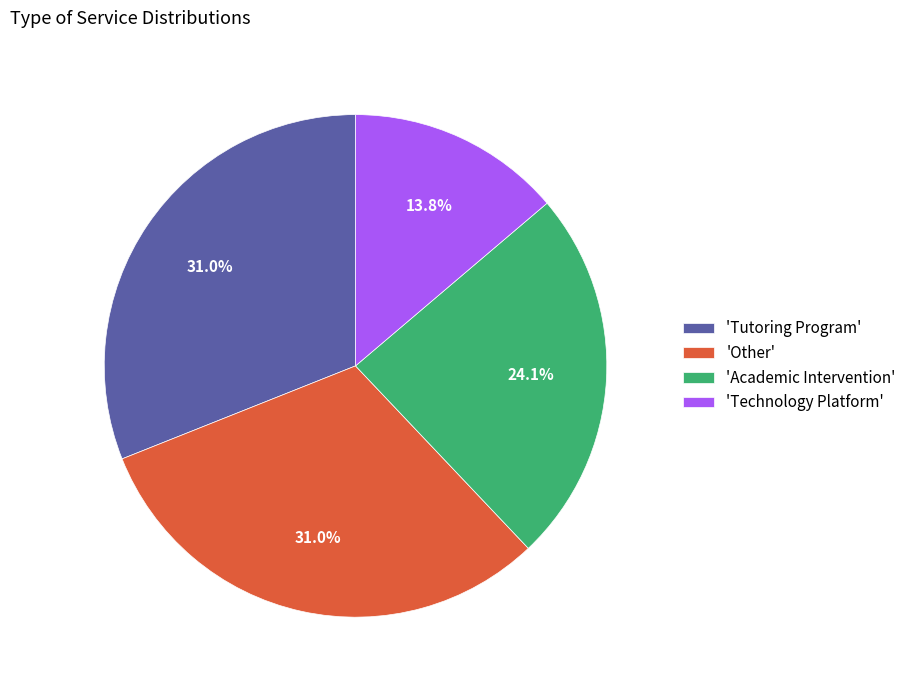

Count the number of slices in the pie.

4